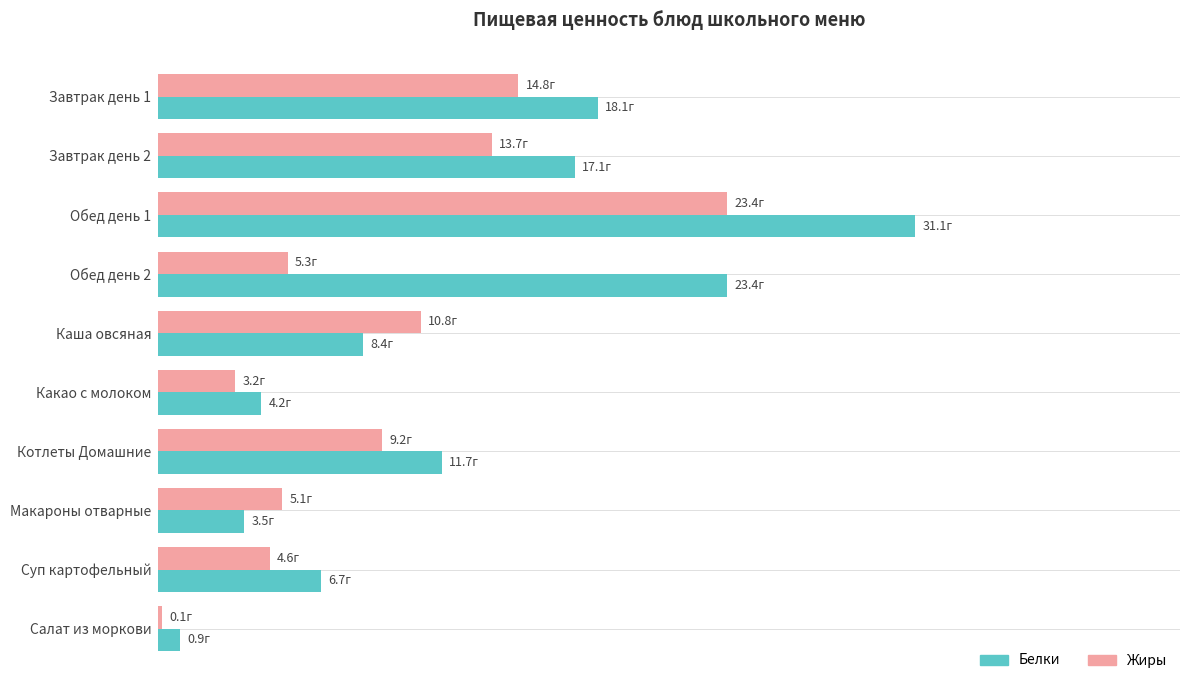

What is the value of the Жиры bar at the 7th from the left?

9.2